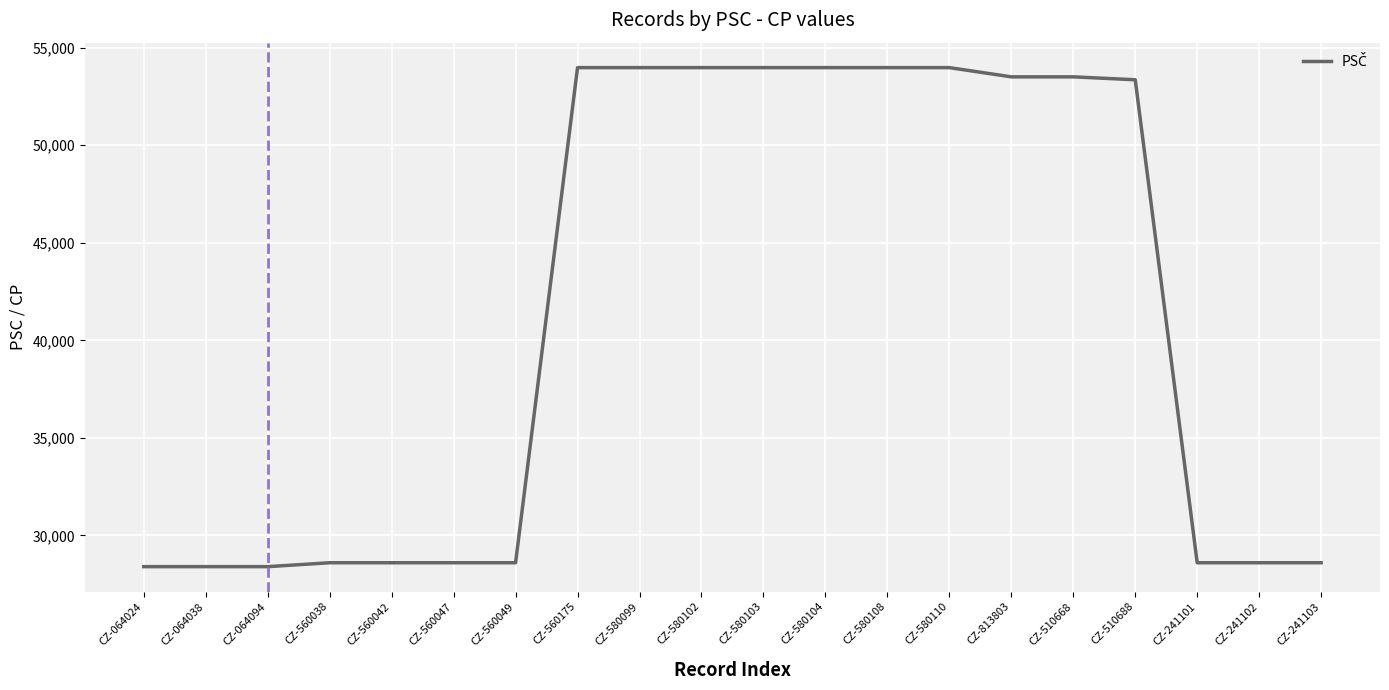

What is the ratio of the value at CZ-241102 to the value at CZ-580104?

0.5